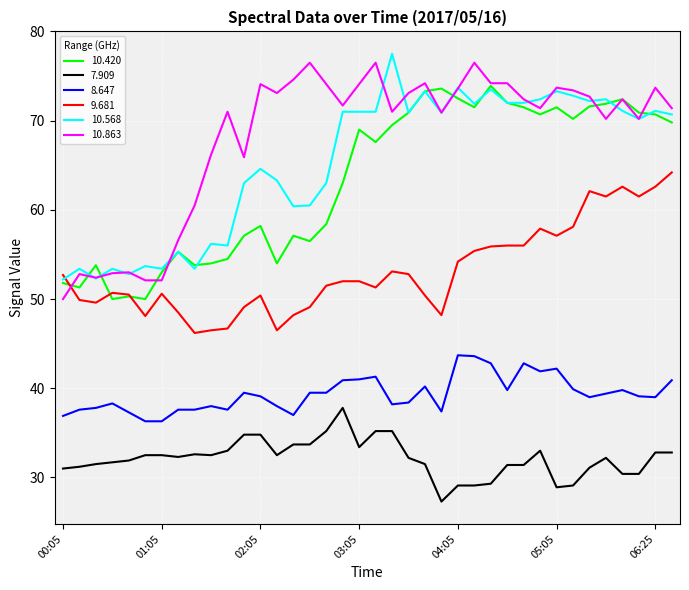

What is the highest value of the 9.681 series?

64.2